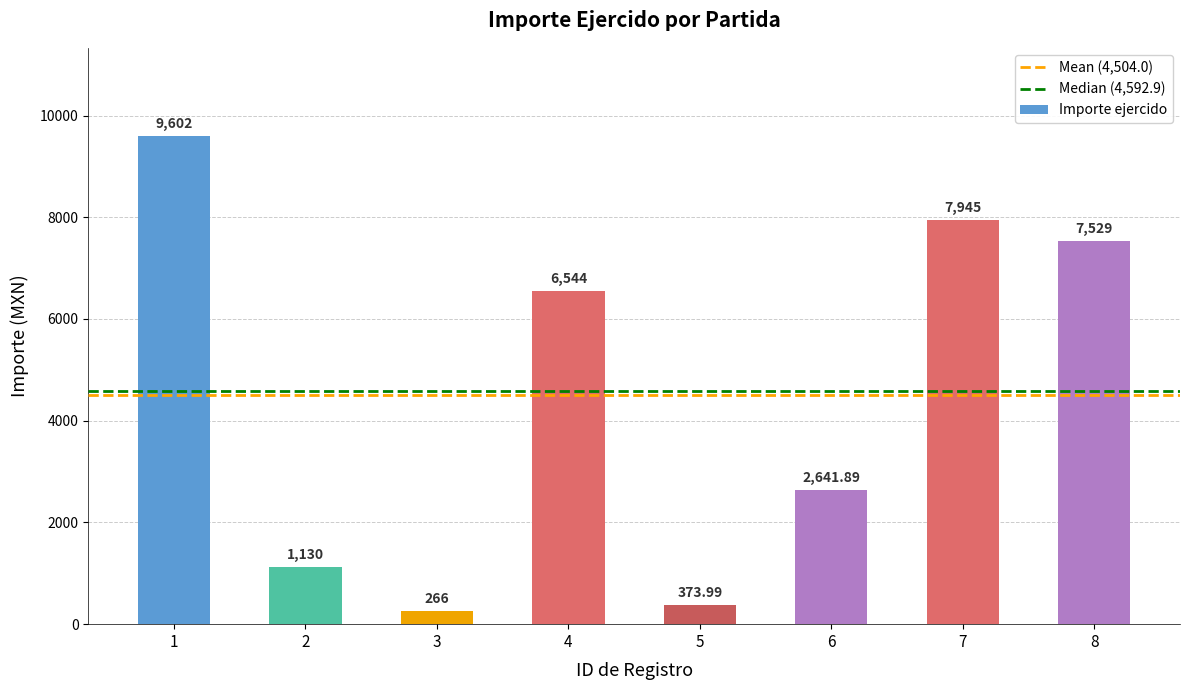

Reading left to right, extract all data points from this chart.

9602.0	1130.0	266.0	6544.0	374.0	2641.9	7945.0	7529.0